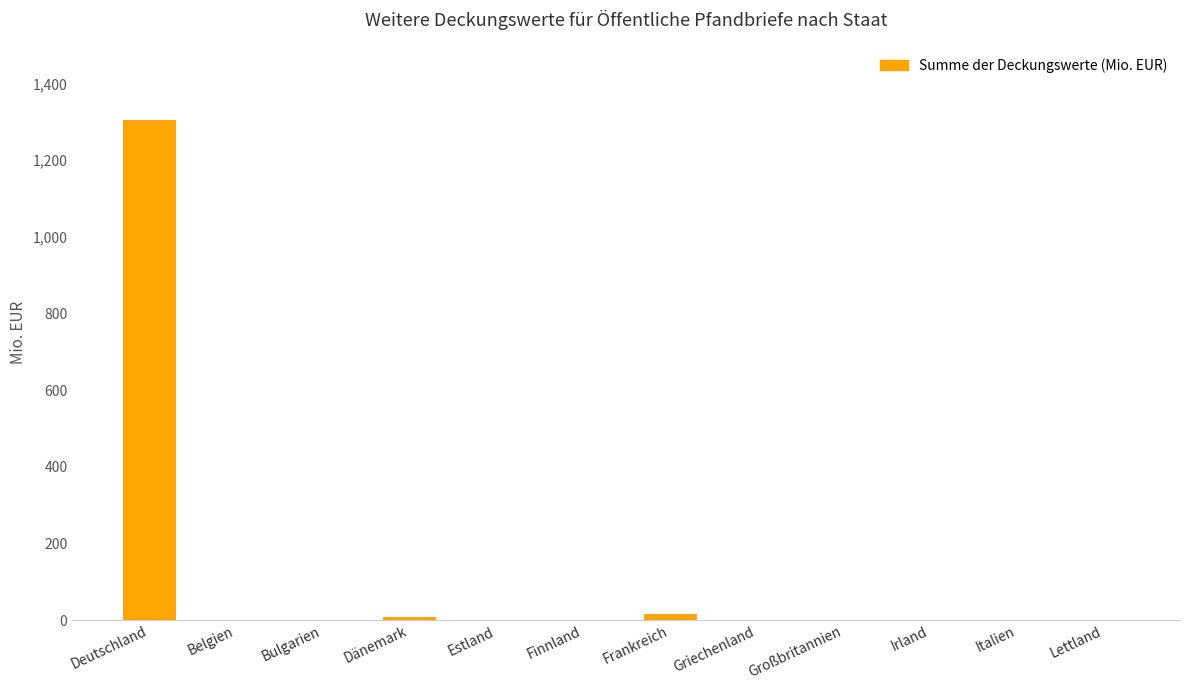

What is the greatest value displayed?

1303.8